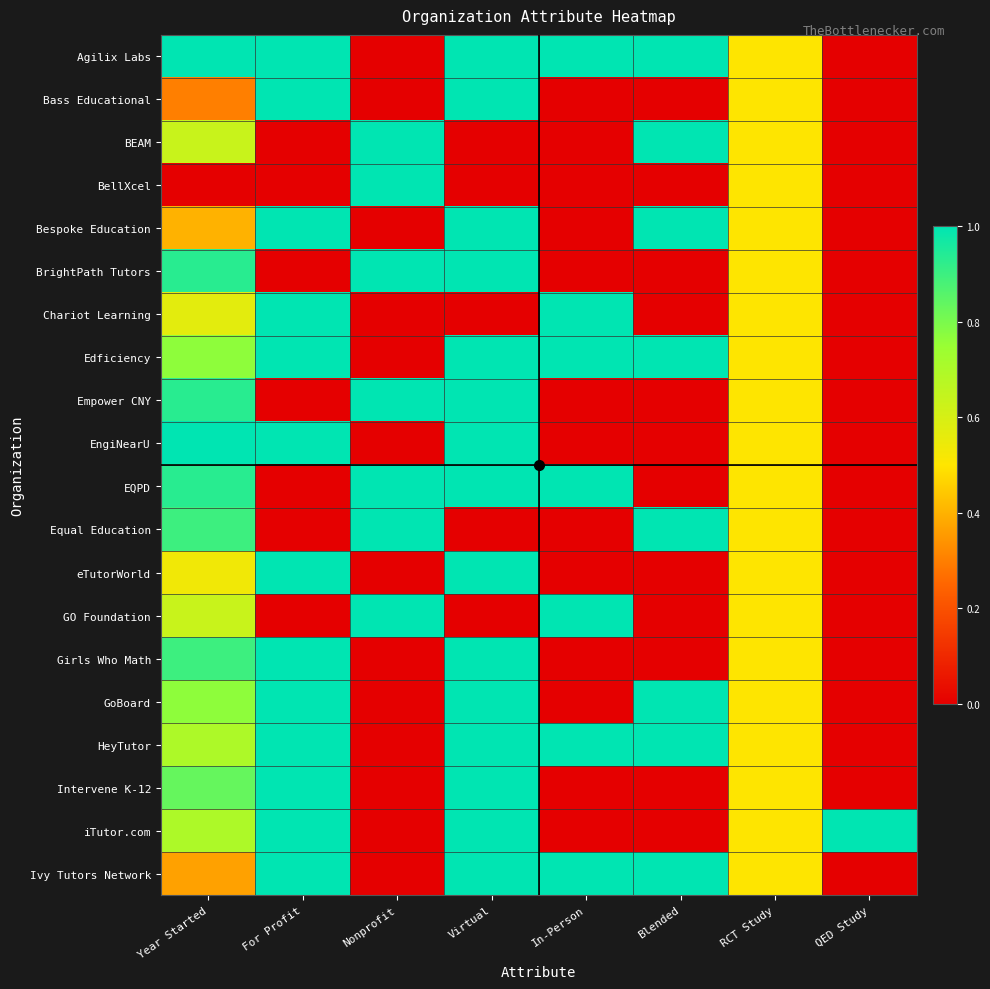

At which category is the sum across all series the highest?

Virtual